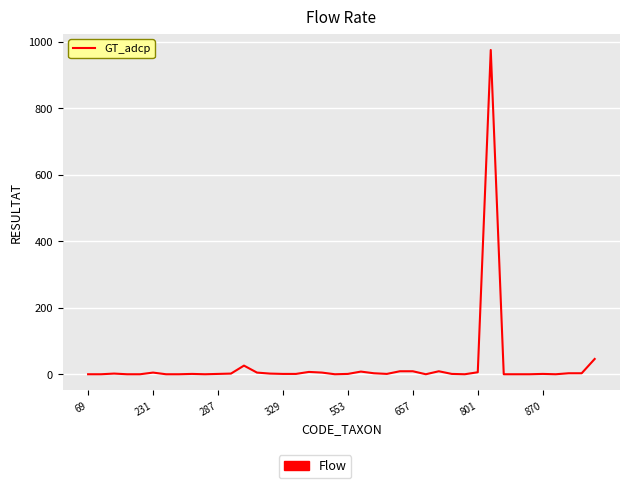

What is the greatest value displayed?

976